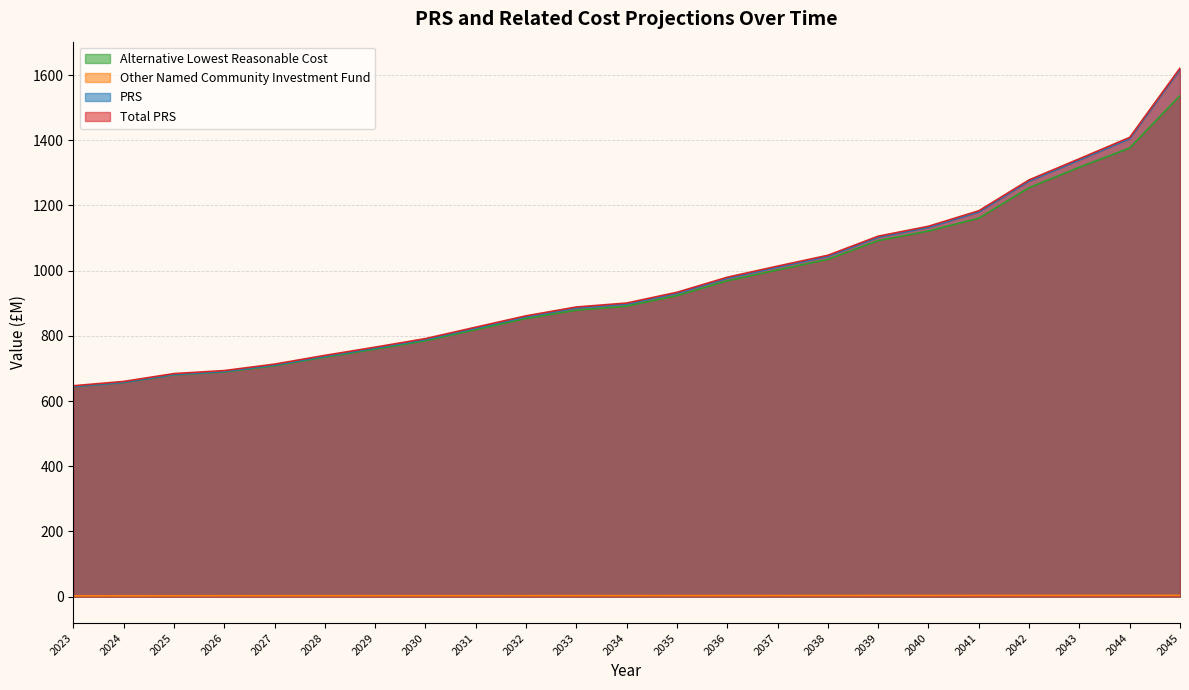

True or false: PRS and Total PRS cross at least once.

False